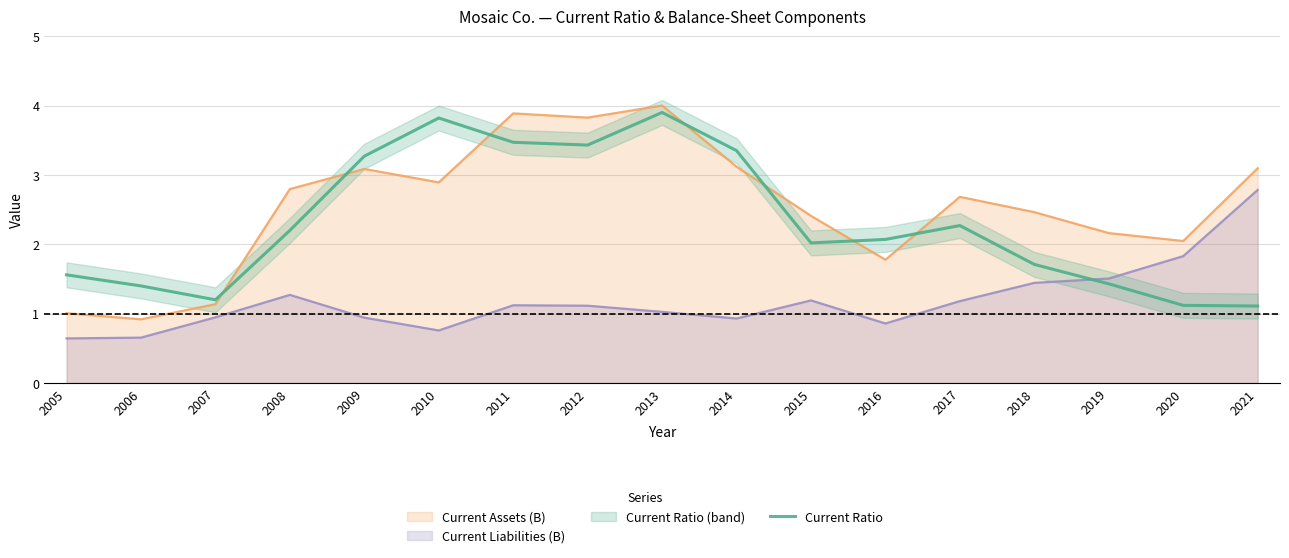

Which has a higher value, 2006 or 2020?

2006